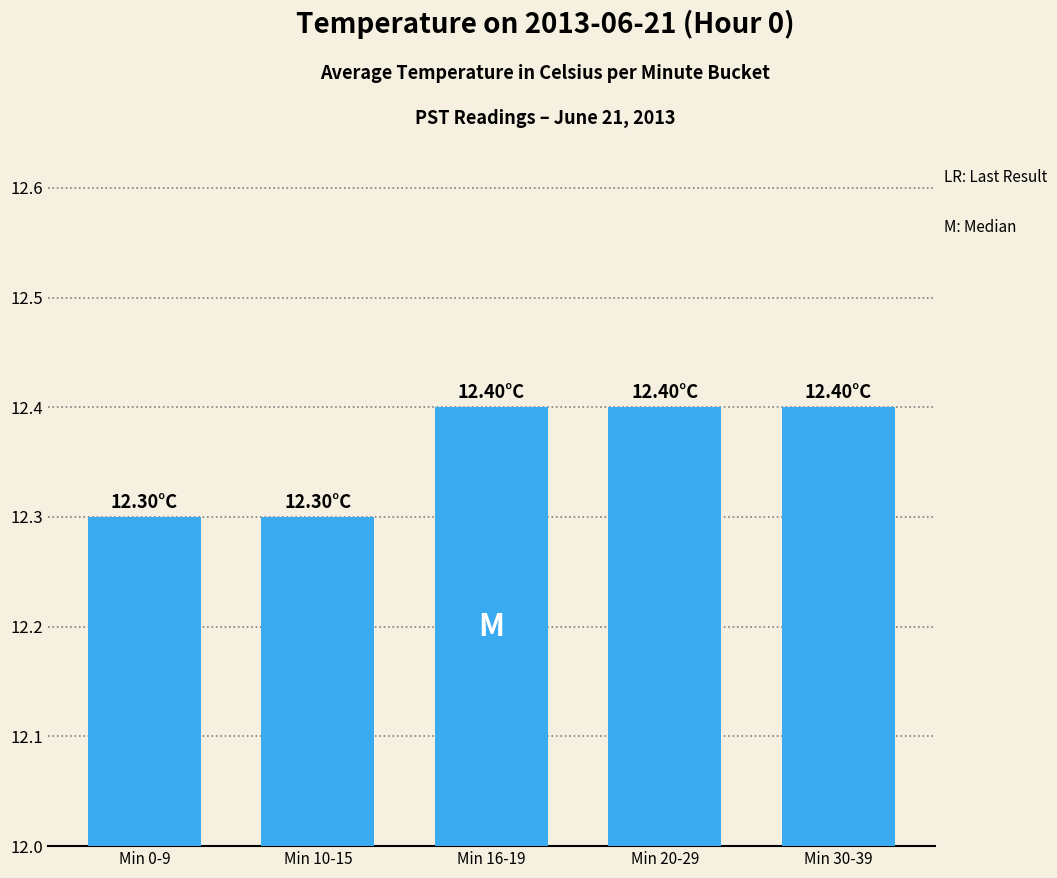

Approximately how many times larger is the value at Min 10-15 compared to Min 20-29?

1.0